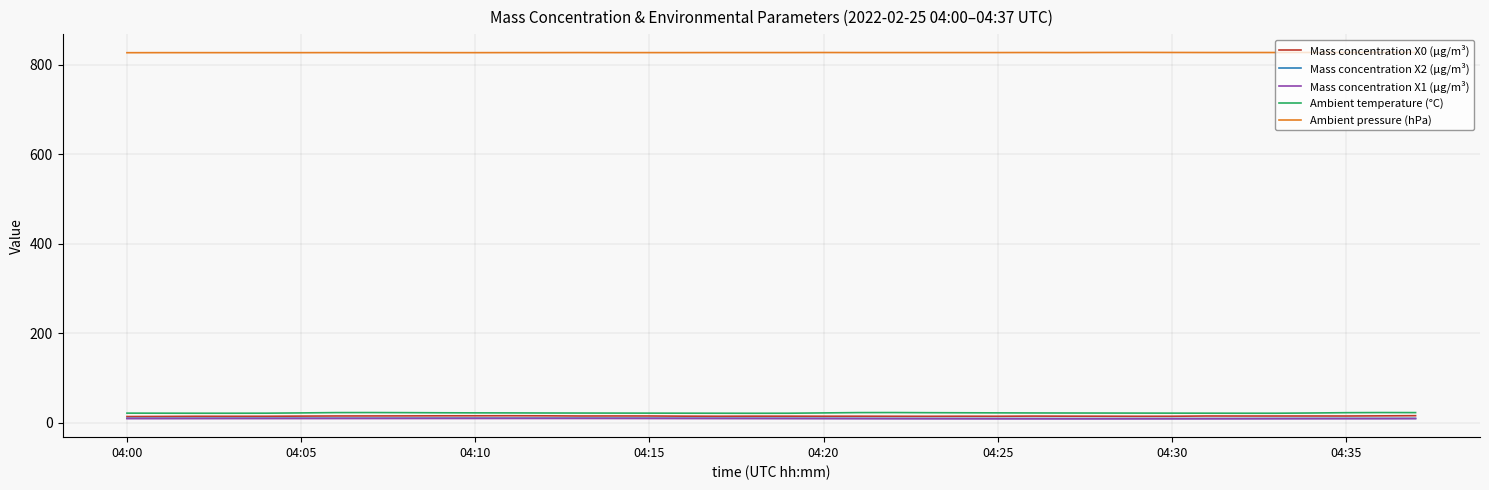

What is the highest value of the Ambient temperature (°C) series?

23.1